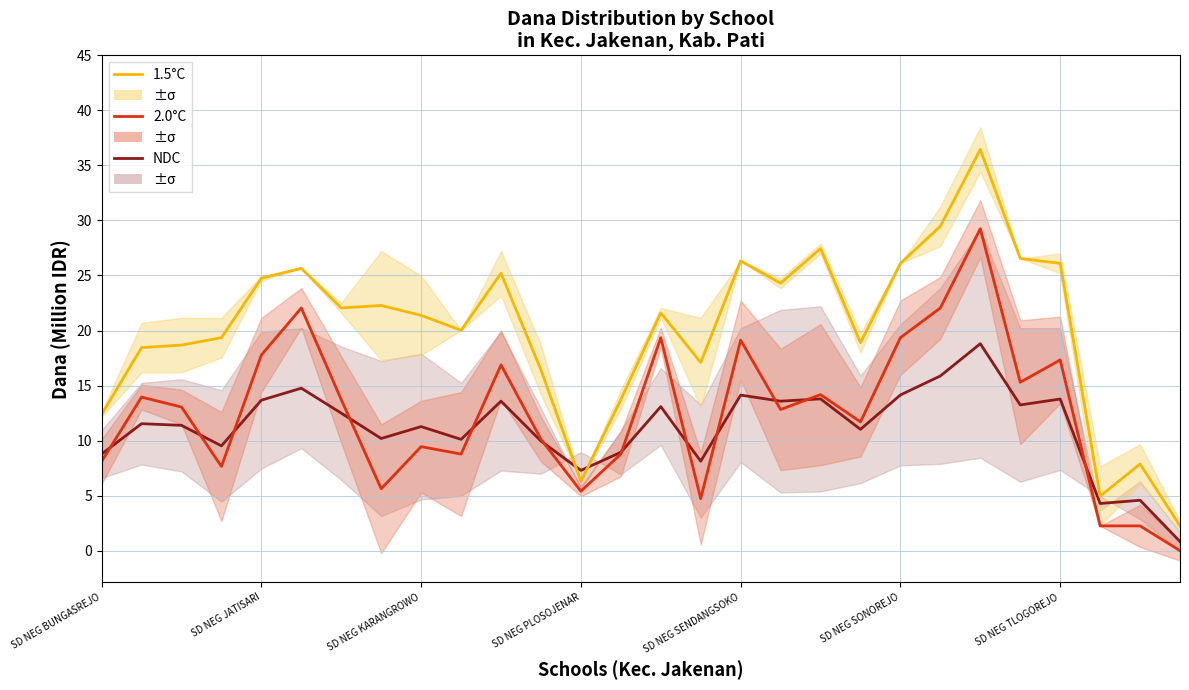

How many interior local peaks does the 1.5°C series have?

8